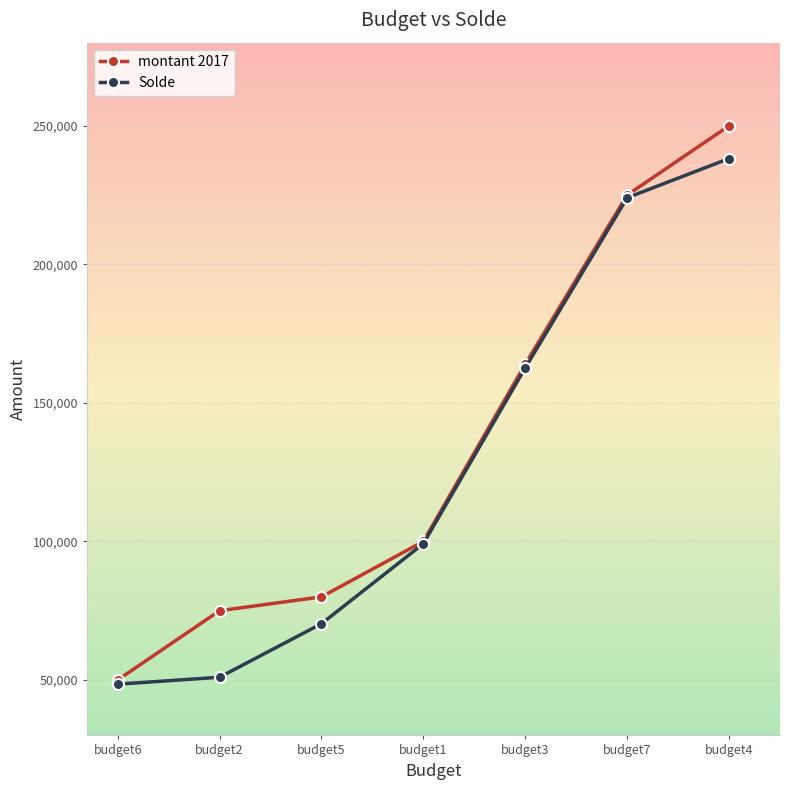

Which series has the widest spread of values?

montant 2017